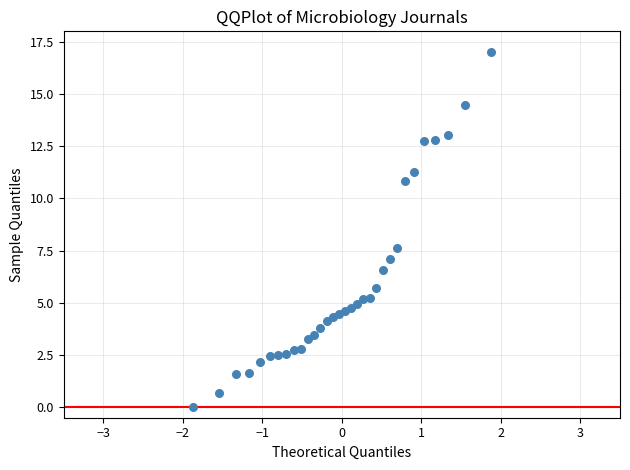

What is the range of X values (max minus min)?

3.8